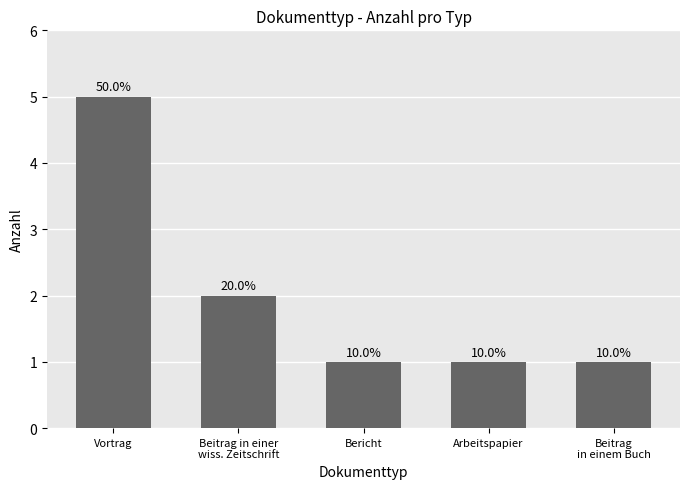

How many bars are there in total?

5